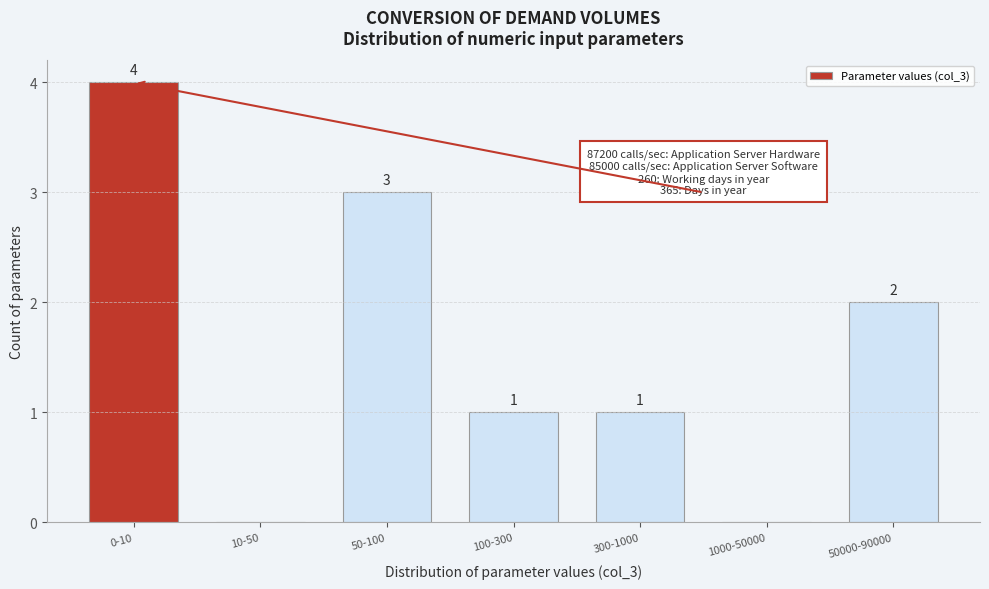

Reading left to right, what are all the values shown in this chart?

0-10=4	10-50=0	50-100=3	100-300=1	300-1000=1	1000-50000=0	50000-90000=2